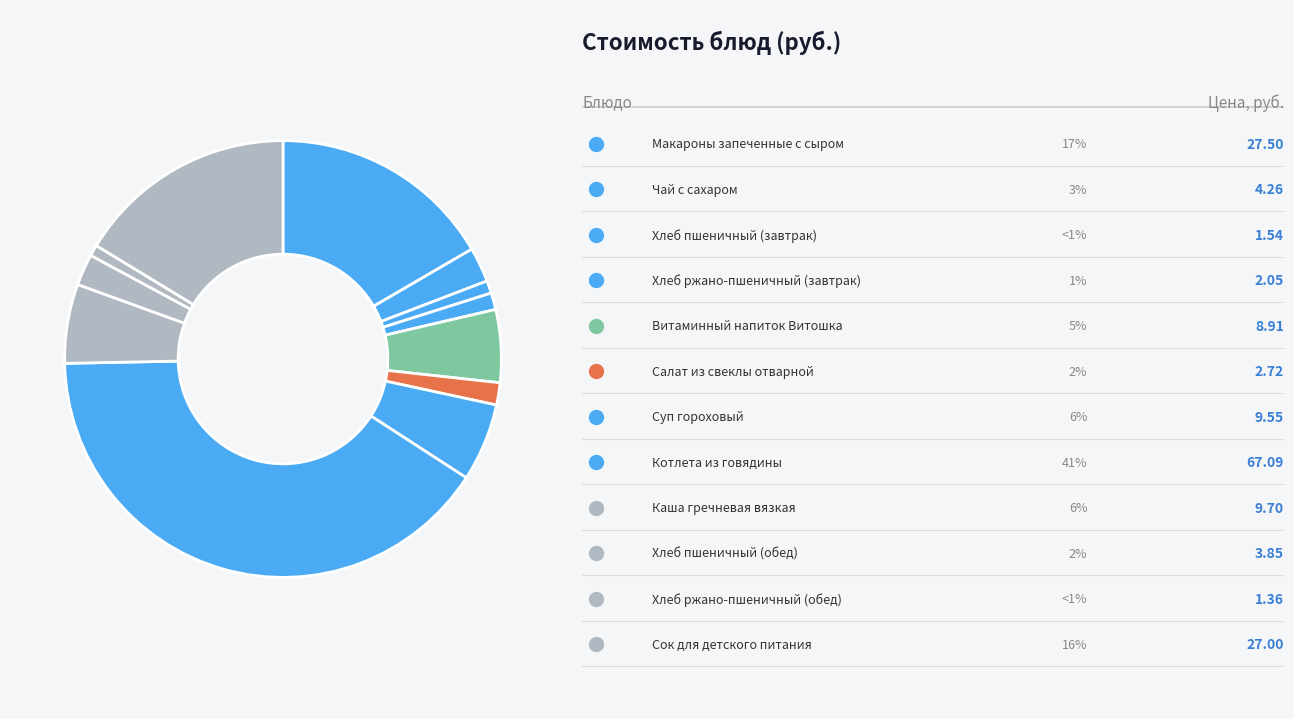

How many segments does this pie chart have?

12